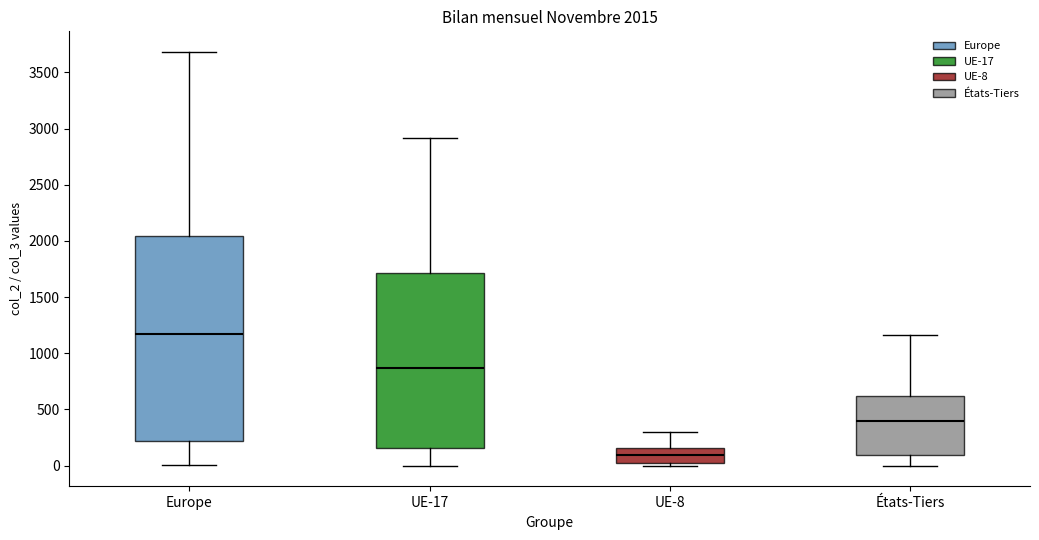

Which box has the highest median line?

Europe